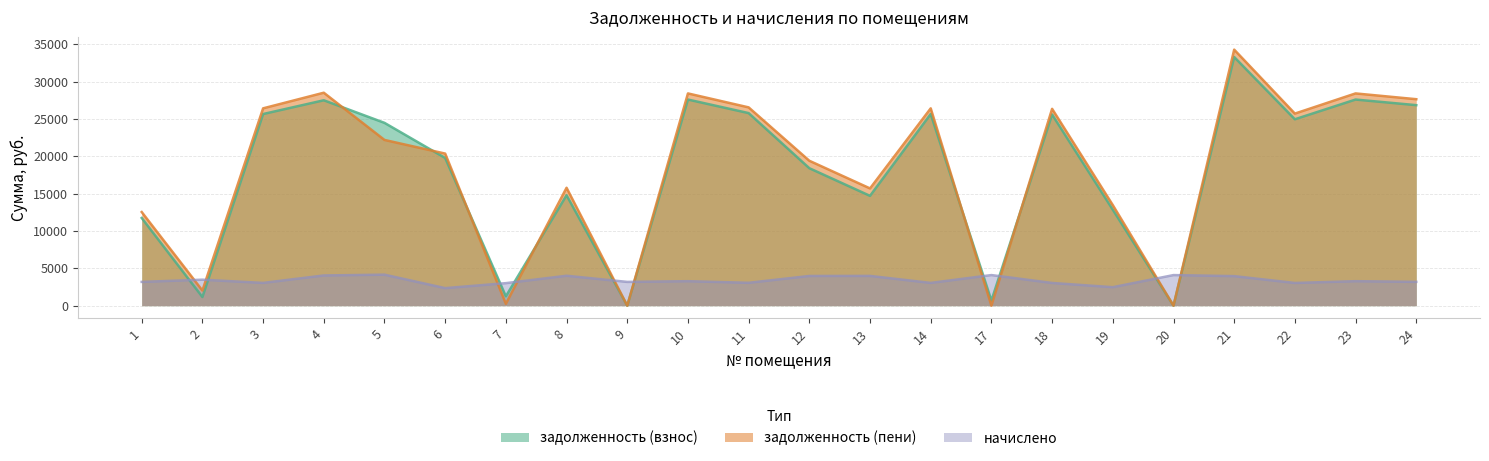

Between which two adjacent categories do начислено and задолженность (пени) first intersect?

1 and 2